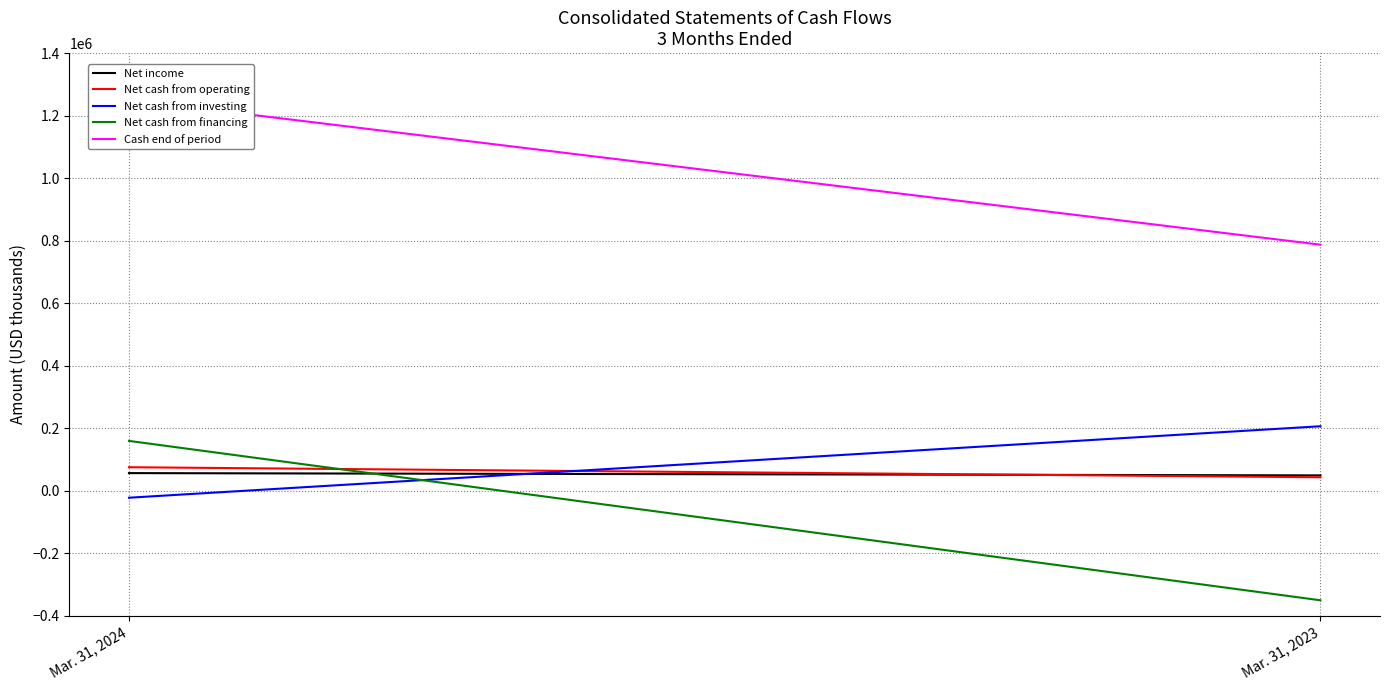

Is it true that Cash end of period equals 787182 at Mar. 31, 2023?

True